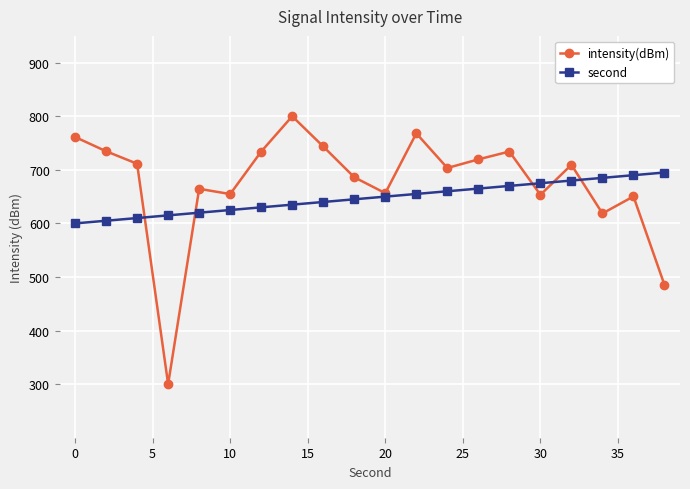

True or false: intensity(dBm) and second cross at least once.

True